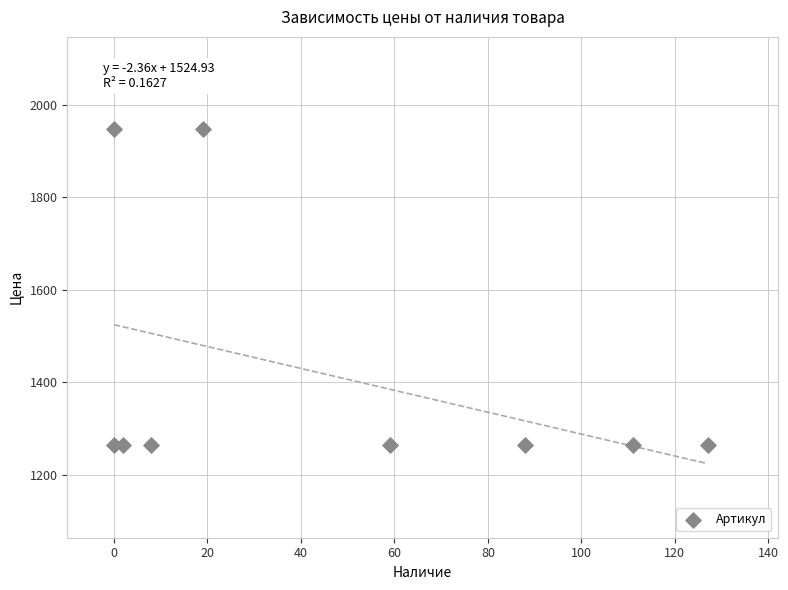

What is the range of X values (max minus min)?

127.0